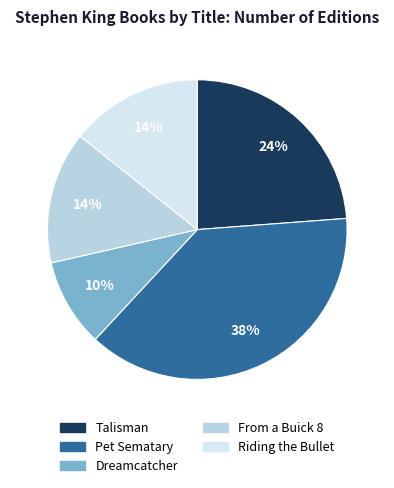

Is there a majority slice in this chart?

No